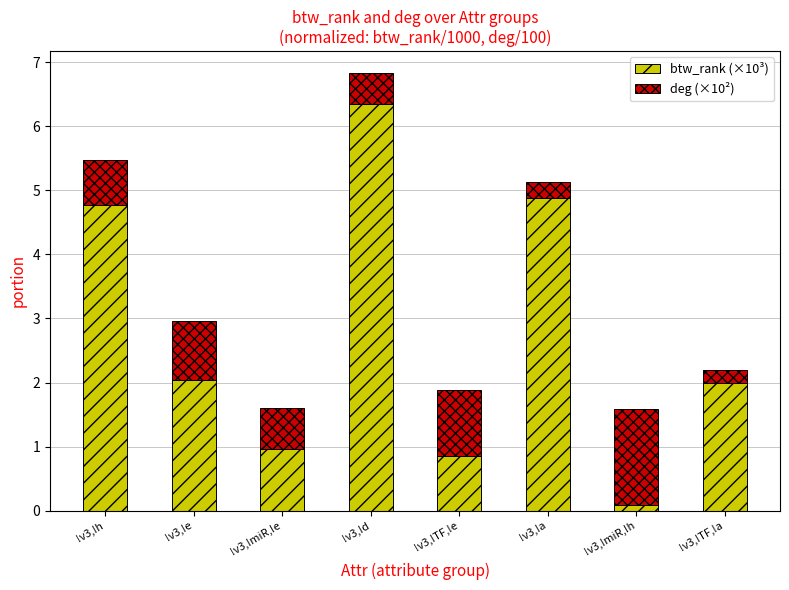

What is the highest value of the btw_rank (×10³) series?

6.3